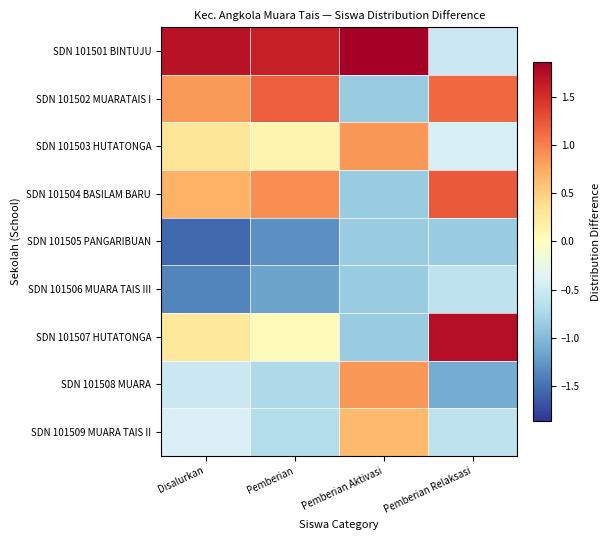

Reading left to right, transcribe all the data shown in this chart.

SDN 101501 BINTUJU: Disalurkan=1.7	Pemberian=1.6	Pemberian Aktivasi=1.9	Pemberian Relaksasi=-0.5
SDN 101502 MUARATAIS I: Disalurkan=0.9	Pemberian=1.2	Pemberian Aktivasi=-0.8	Pemberian Relaksasi=1.1
SDN 101503 HUTATONGA: Disalurkan=0.3	Pemberian=0.1	Pemberian Aktivasi=0.9	Pemberian Relaksasi=-0.4
SDN 101504 BASILAM BARU: Disalurkan=0.7	Pemberian=0.9	Pemberian Aktivasi=-0.8	Pemberian Relaksasi=1.2
SDN 101505 PANGARIBUAN: Disalurkan=-1.6	Pemberian=-1.3	Pemberian Aktivasi=-0.8	Pemberian Relaksasi=-0.9
SDN 101506 MUARA TAIS III: Disalurkan=-1.4	Pemberian=-1.2	Pemberian Aktivasi=-0.8	Pemberian Relaksasi=-0.6
SDN 101507 HUTATONGA: Disalurkan=0.3	Pemberian=0.0	Pemberian Aktivasi=-0.8	Pemberian Relaksasi=1.7
SDN 101508 MUARA: Disalurkan=-0.5	Pemberian=-0.7	Pemberian Aktivasi=0.9	Pemberian Relaksasi=-1.1
SDN 101509 MUARA TAIS II: Disalurkan=-0.4	Pemberian=-0.7	Pemberian Aktivasi=0.7	Pemberian Relaksasi=-0.6